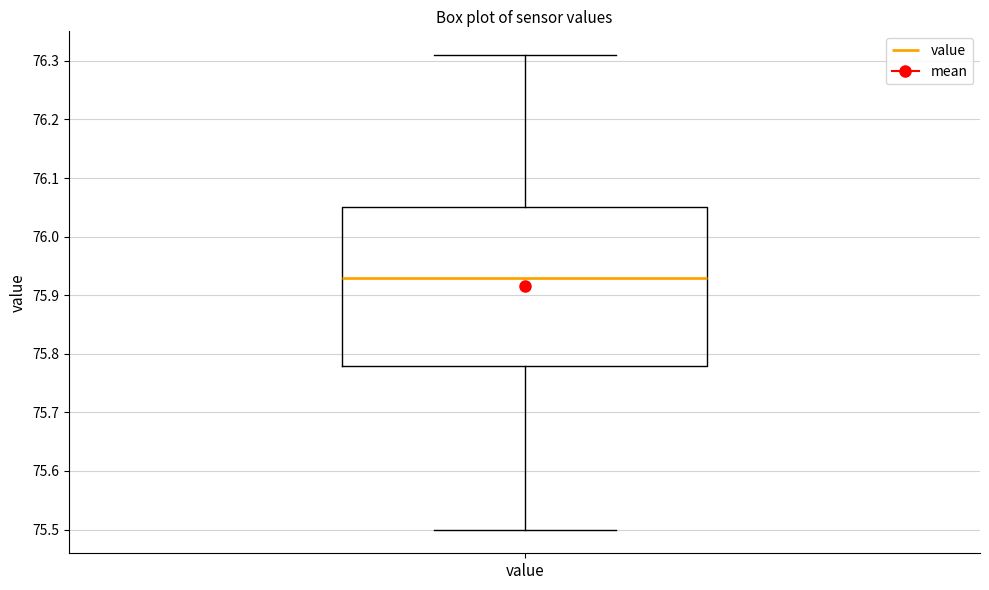

Read this box plot against the y-axis: the position of the median line, the range covered by the box, and the ends of both whiskers. The values are not printed on the chart, so give them approximately, as read against the axis.

median 75.93, box 75.78 to 76.05, whiskers 75.50 to 76.31